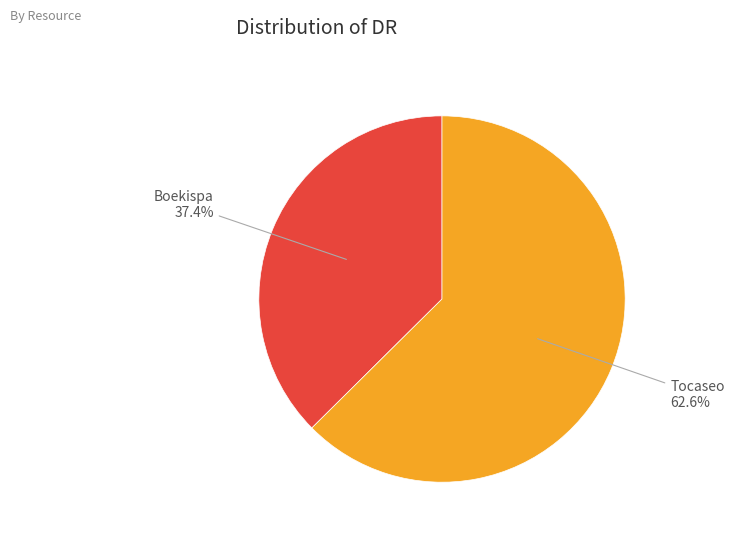

Is there any slice that represents more than half of the pie?

Yes